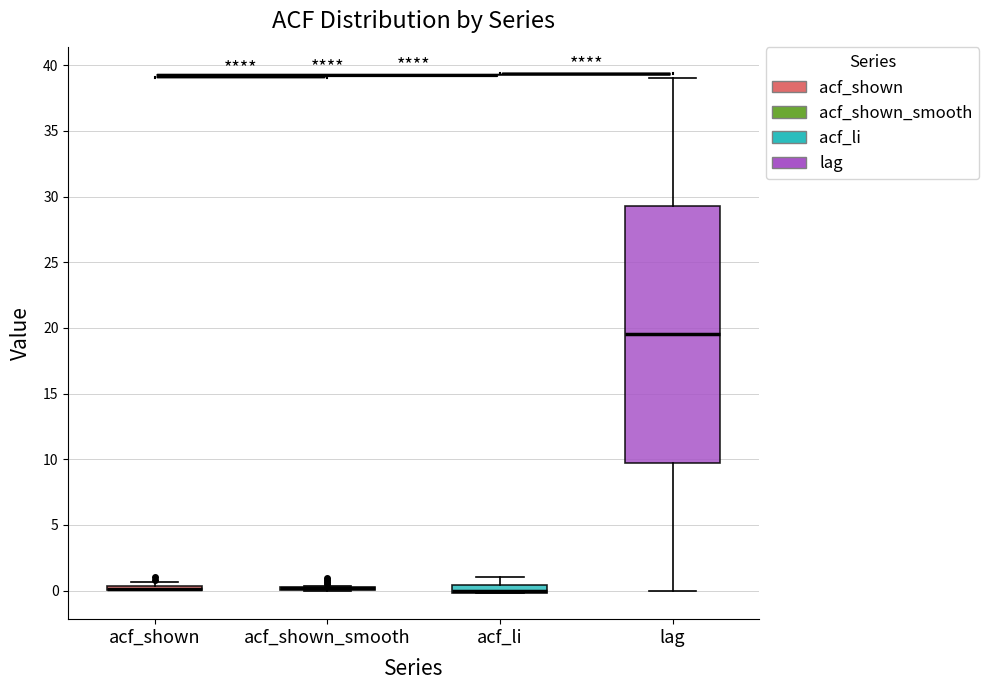

Where is the lower edge of the box for acf_li on the y-axis? The values are not printed on the chart, so give them approximately, as read against the axis.

0.0